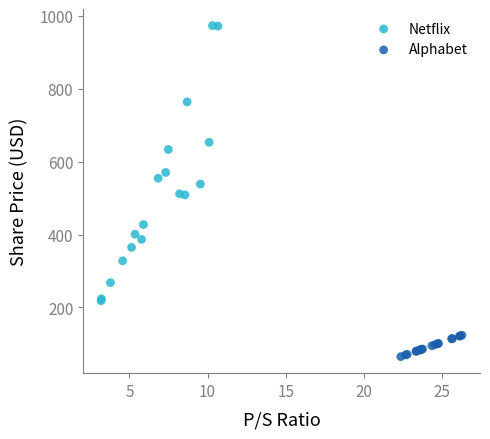

Which series has the widest spread of Y values?

Netflix